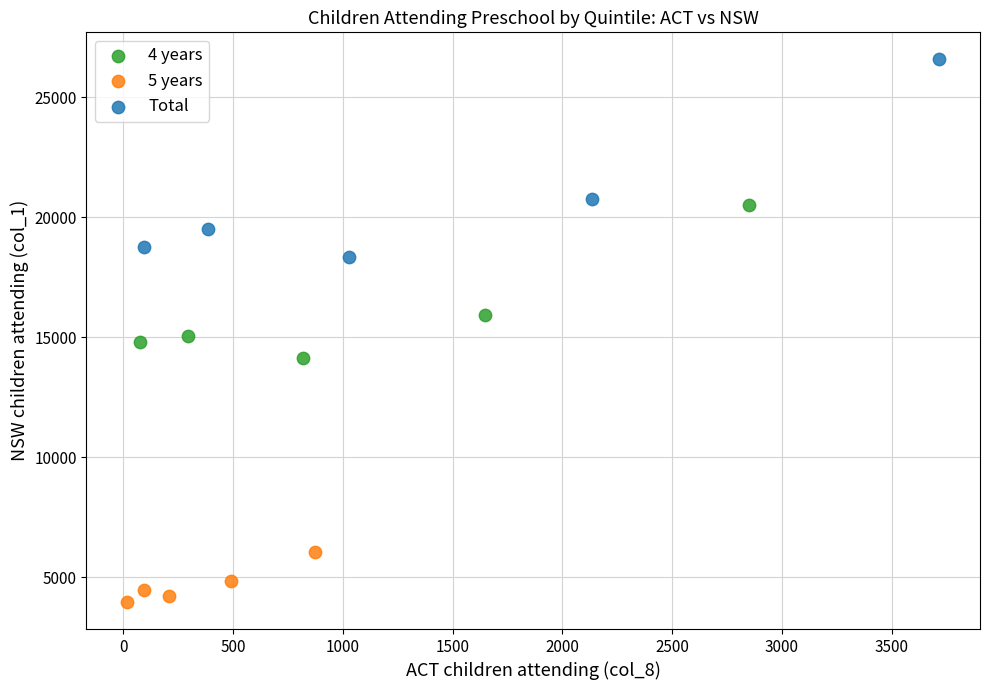

Which series contains the highest Y value?

Total